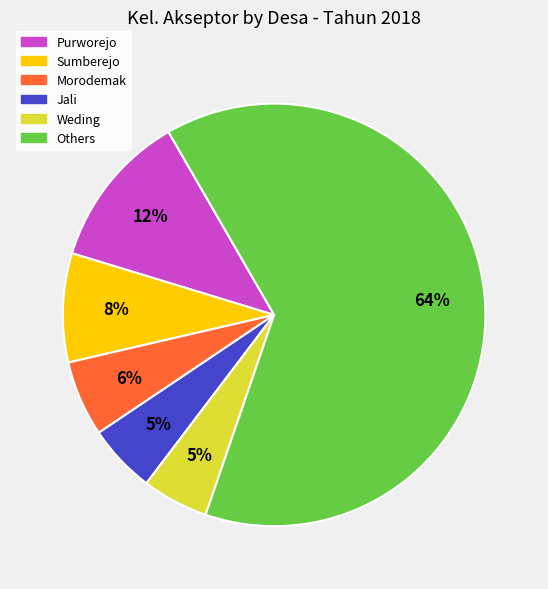

Is it true that Sumberejo is 8% of the pie?

True